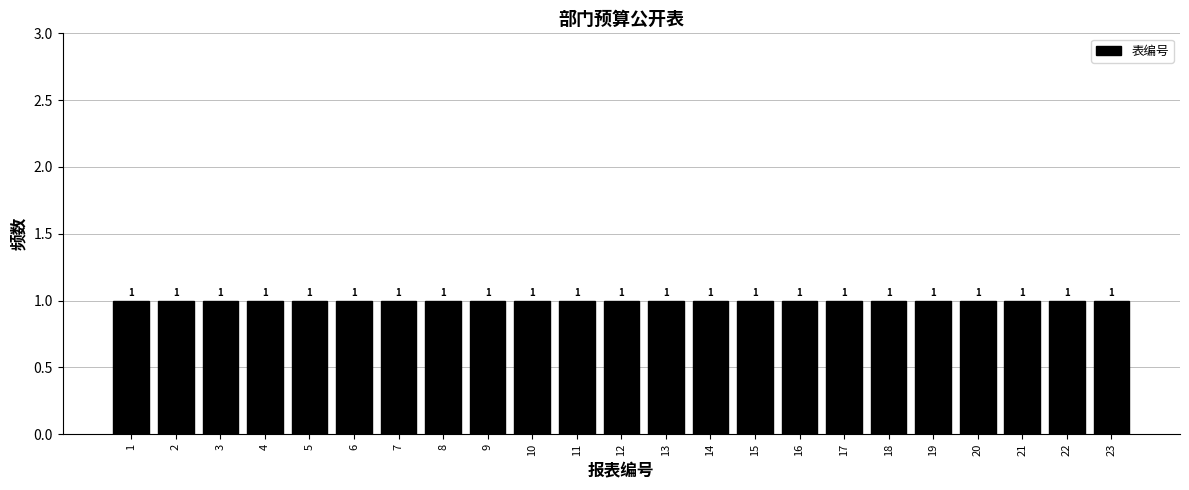

Reading left to right, transcribe this chart: for each bar, give the range it covers on the x-axis and its height.

0.5 to 1.5: 1
1.5 to 2.5: 1
2.5 to 3.5: 1
3.5 to 4.5: 1
4.5 to 5.5: 1
5.5 to 6.5: 1
6.5 to 7.5: 1
7.5 to 8.5: 1
8.5 to 9.5: 1
9.5 to 10.5: 1
10.5 to 11.5: 1
11.5 to 12.5: 1
12.5 to 13.5: 1
13.5 to 14.5: 1
14.5 to 15.5: 1
15.5 to 16.5: 1
16.5 to 17.5: 1
17.5 to 18.5: 1
18.5 to 19.5: 1
19.5 to 20.5: 1
20.5 to 21.5: 1
21.5 to 22.5: 1
22.5 to 23.5: 1